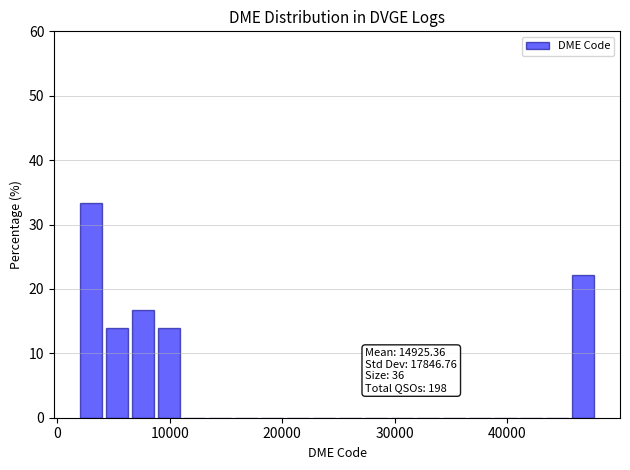

Around what value on the x-axis is the tallest bar? Give the approximate position of its centre, as read against the axis.

3000